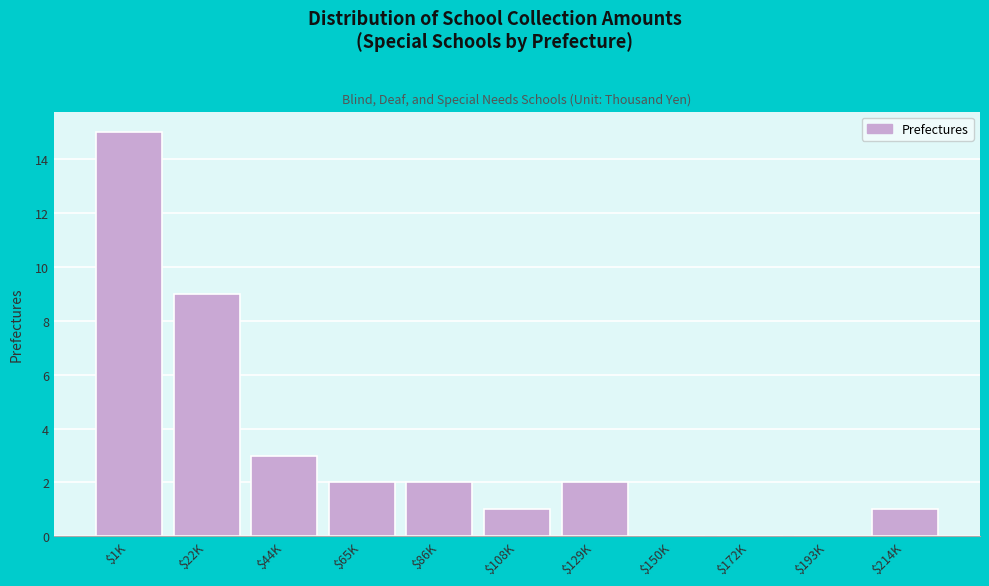

What is the sum of all values?

35